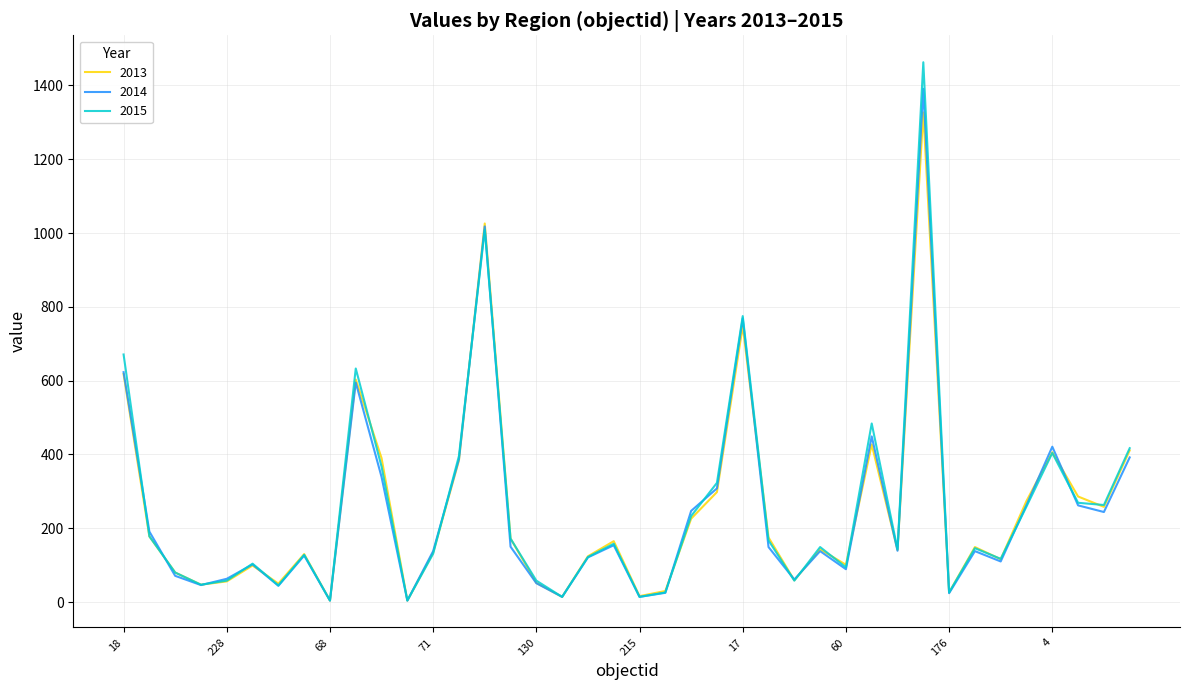

Which series has the largest range (max minus min)?

2015